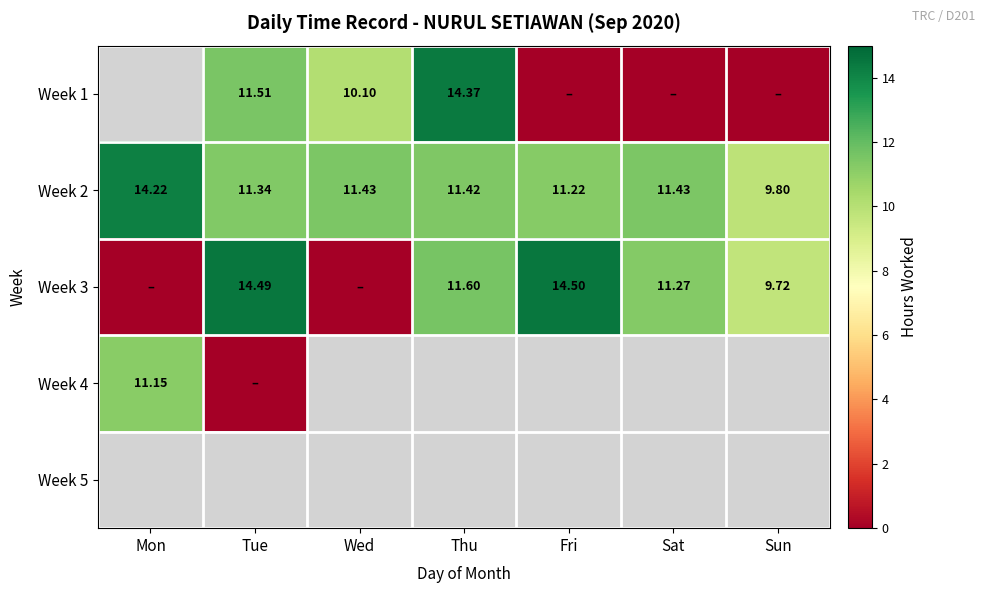

At Tue, list the series in order from smallest to largest.

Week 4, Week 2, Week 1, Week 3, Week 5